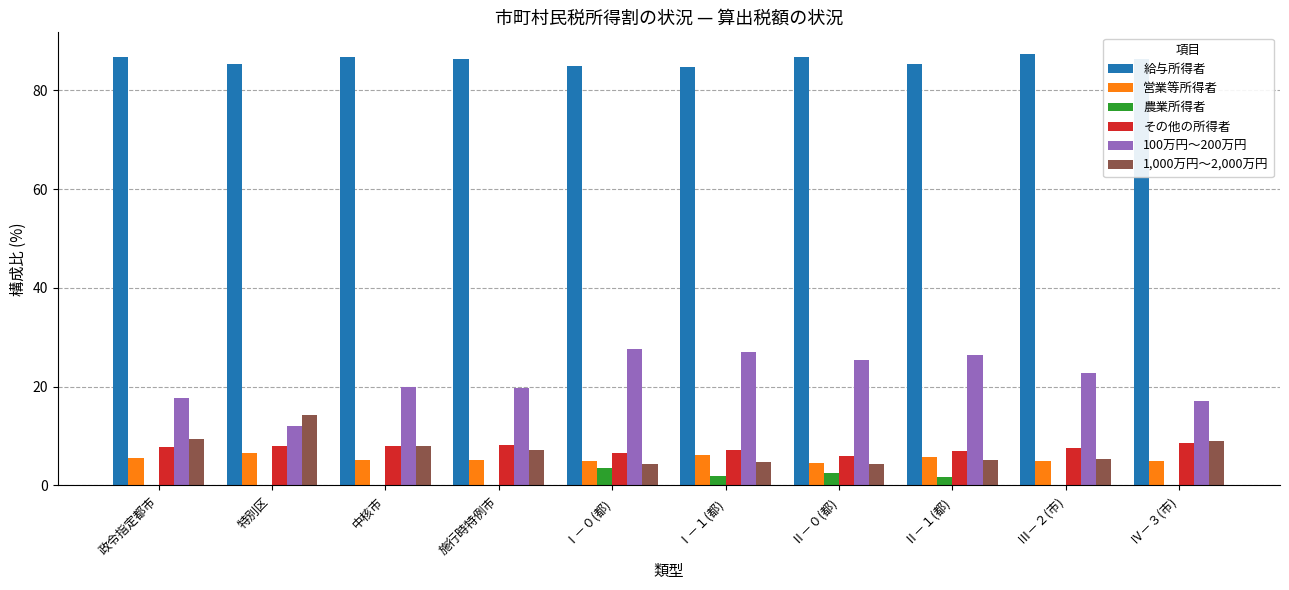

The value of 農業所得者 at 特別区 is 0.0. True or false?

True